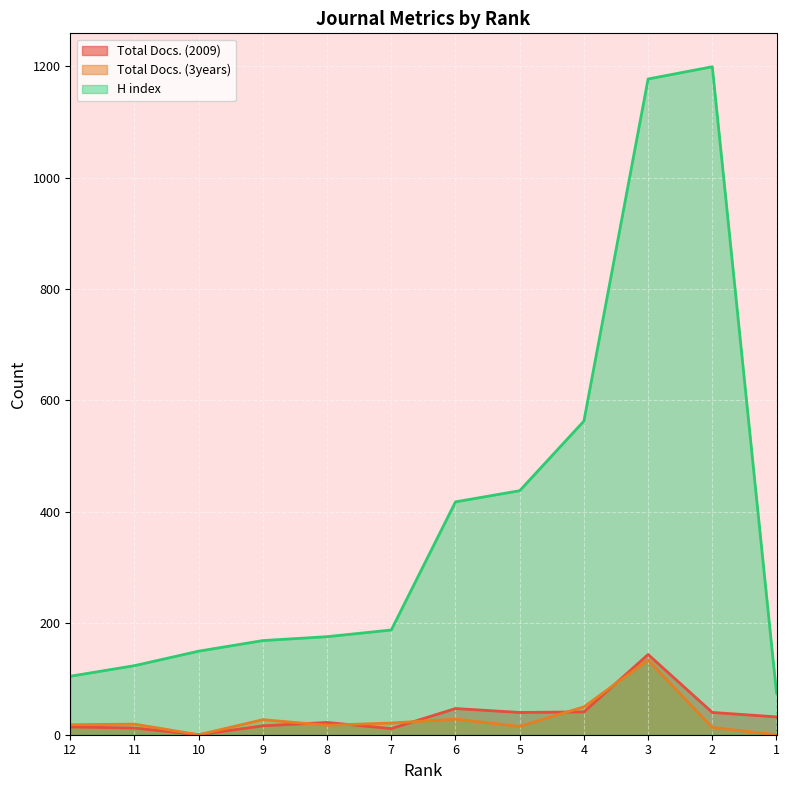

Reading left to right, what are all the values shown in this chart?

Total Docs. (2009): 12=14	11=12	10=0	9=16	8=22	7=11	6=47	5=40	4=41	3=144	2=40	1=32
Total Docs. (3years): 12=18	11=19	10=0	9=27	8=17	7=21	6=28	5=15	4=50	3=134	2=13	1=0
H index: 12=105	11=124	10=150	9=169	8=176	7=188	6=418	5=438	4=563	3=1177	2=1199	1=75